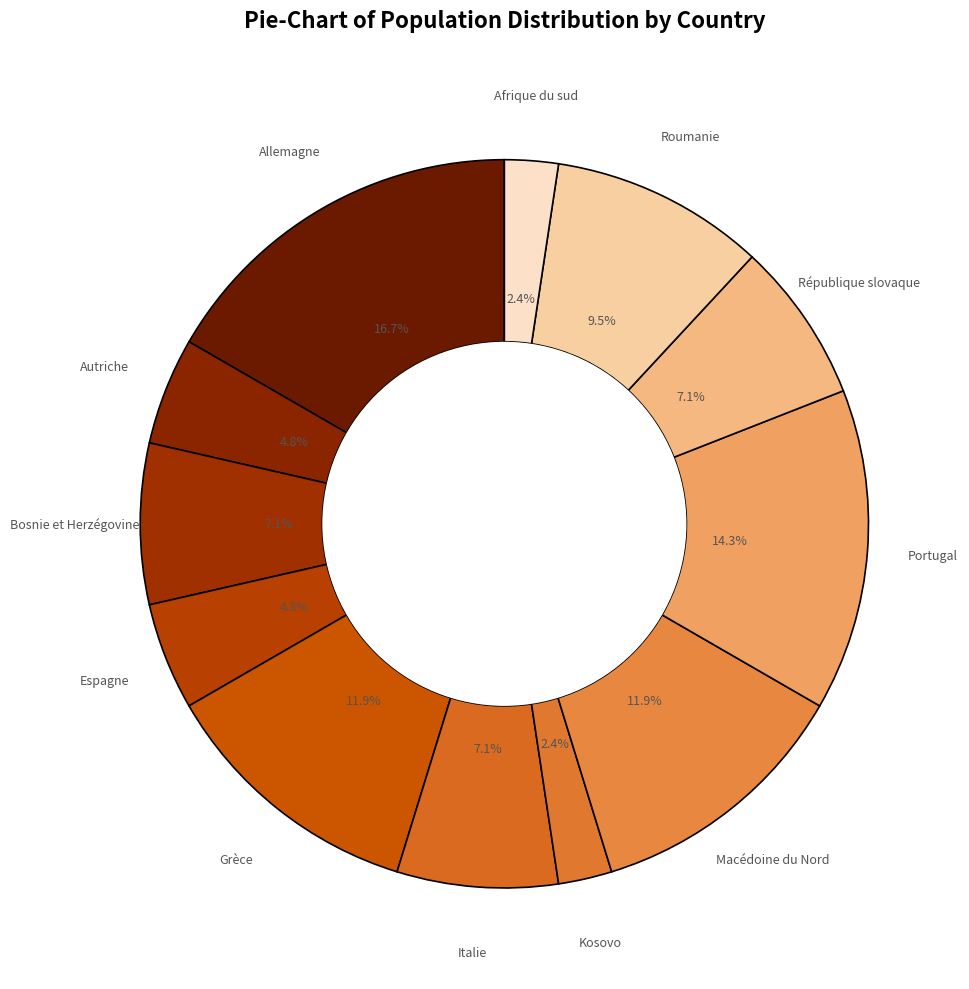

How many slices are in this pie chart?

12